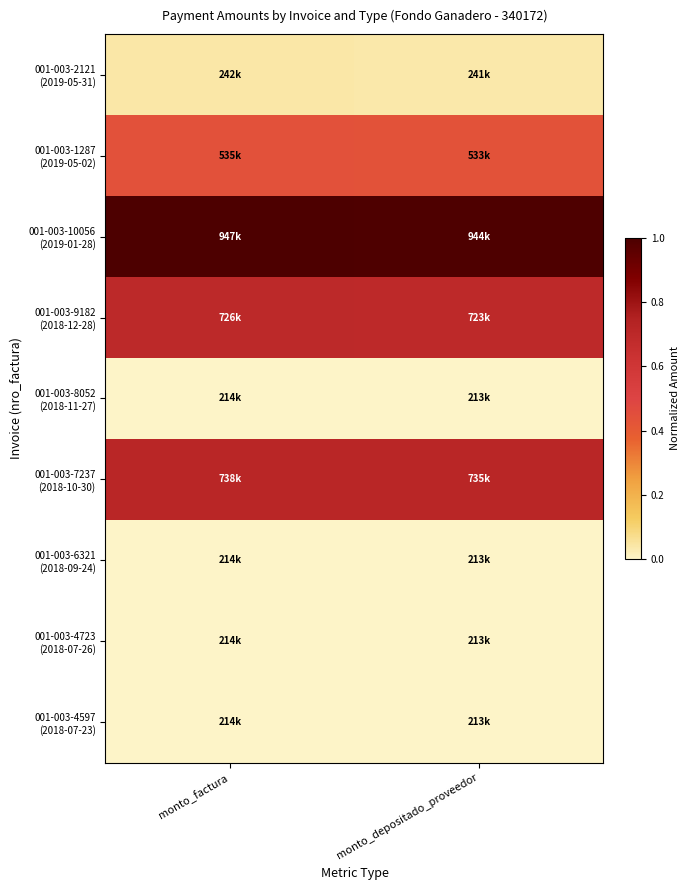

List the series in order of their peak value, highest first.

001-003-10056 (2019-01-28), 001-003-7237 (2018-10-30), 001-003-9182 (2018-12-28), 001-003-1287 (2019-05-02), 001-003-2121 (2019-05-31), 001-003-8052 (2018-11-27), 001-003-6321 (2018-09-24), 001-003-4723 (2018-07-26), 001-003-4597 (2018-07-23)